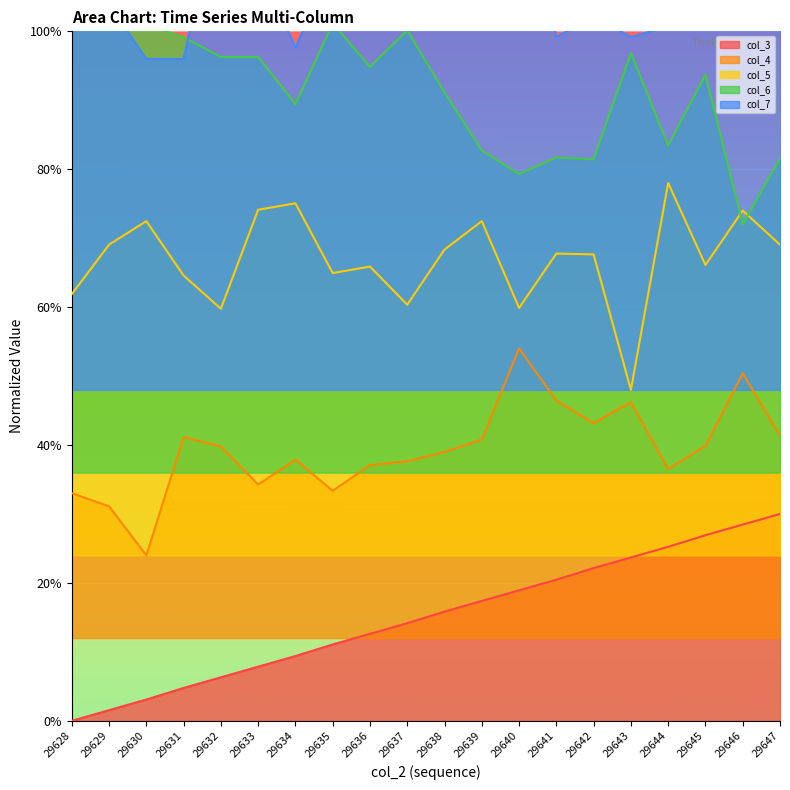

The value of col_6 at 29635 is 0.7. True or false?

False